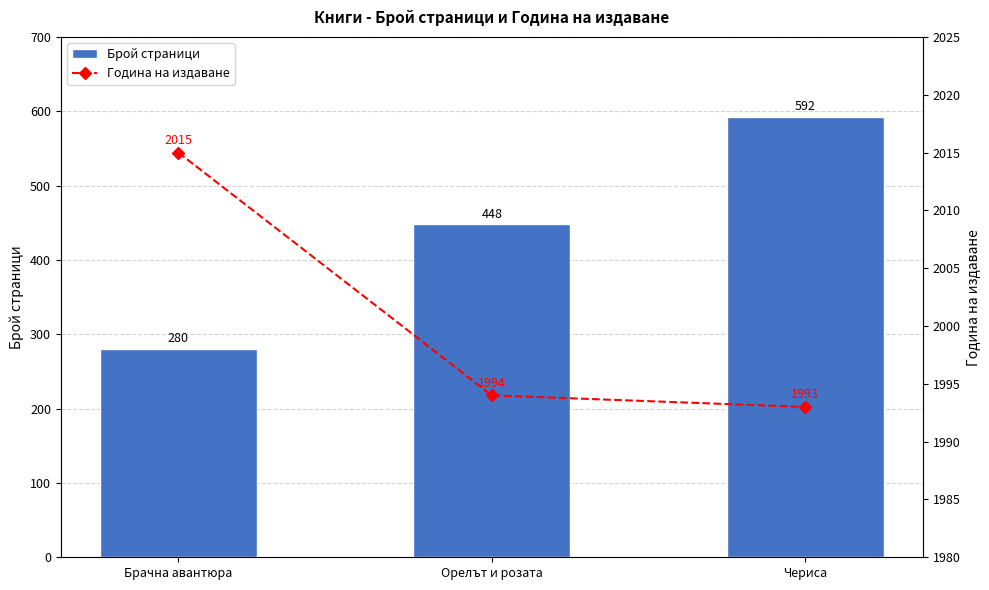

Count the Брой страници values in the range 280 to 592.

3